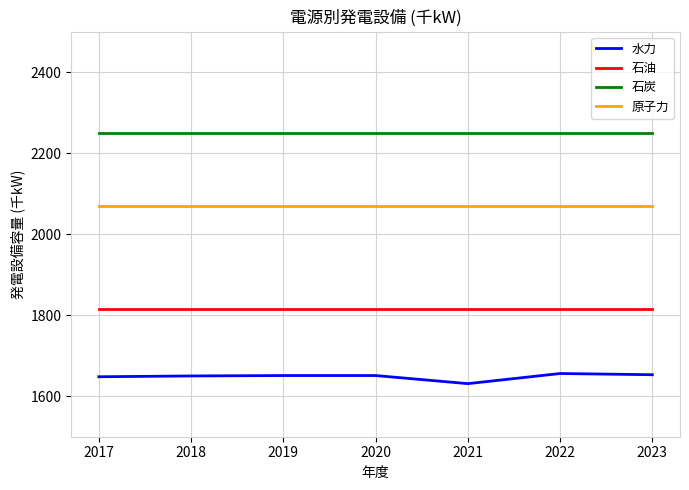

At 2020, list the series in order from smallest to largest.

水力, 石油, 原子力, 石炭